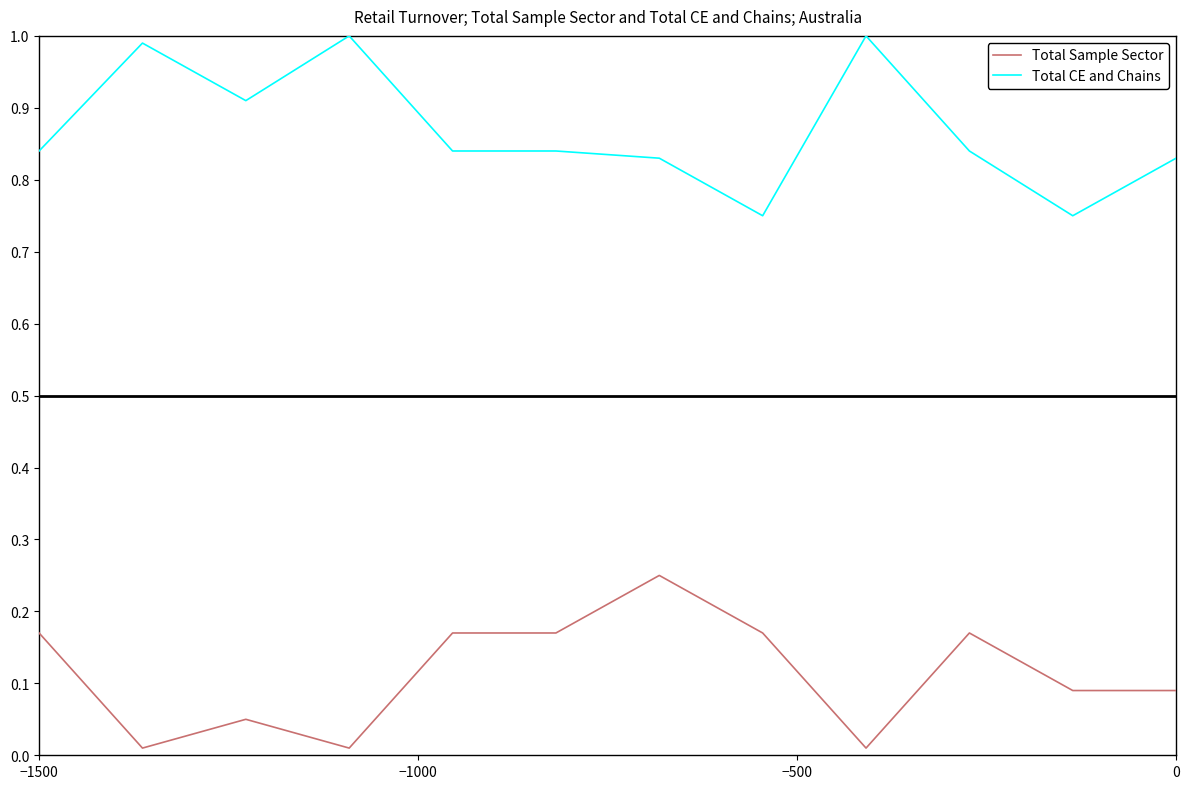

Does the chart have visible grid lines?

No